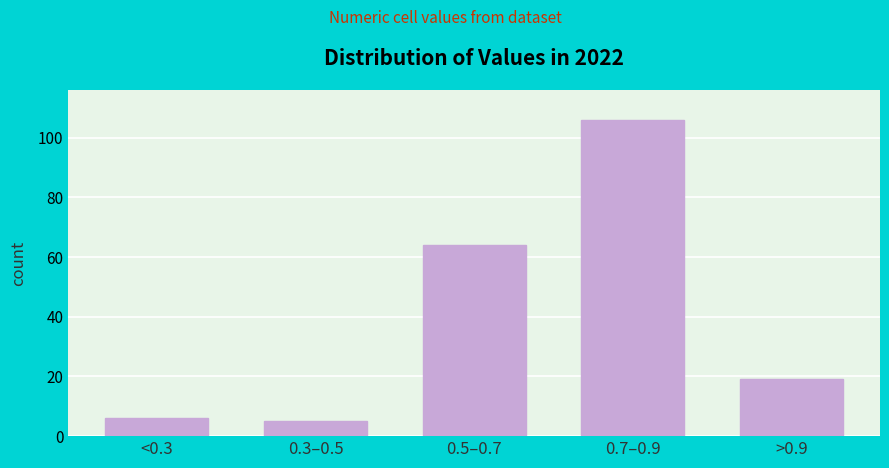

Reading left to right, extract all data points from this chart.

6	5	64	106	19